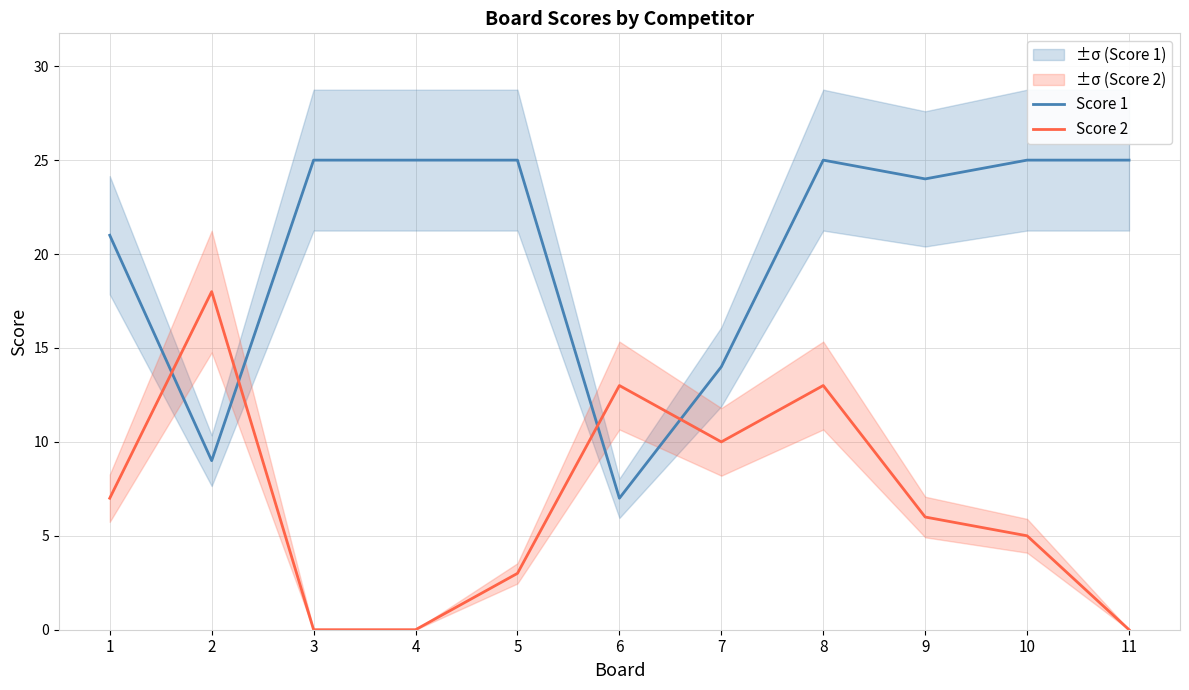

What is the difference between the Score 1 values at 9 and 3?

1